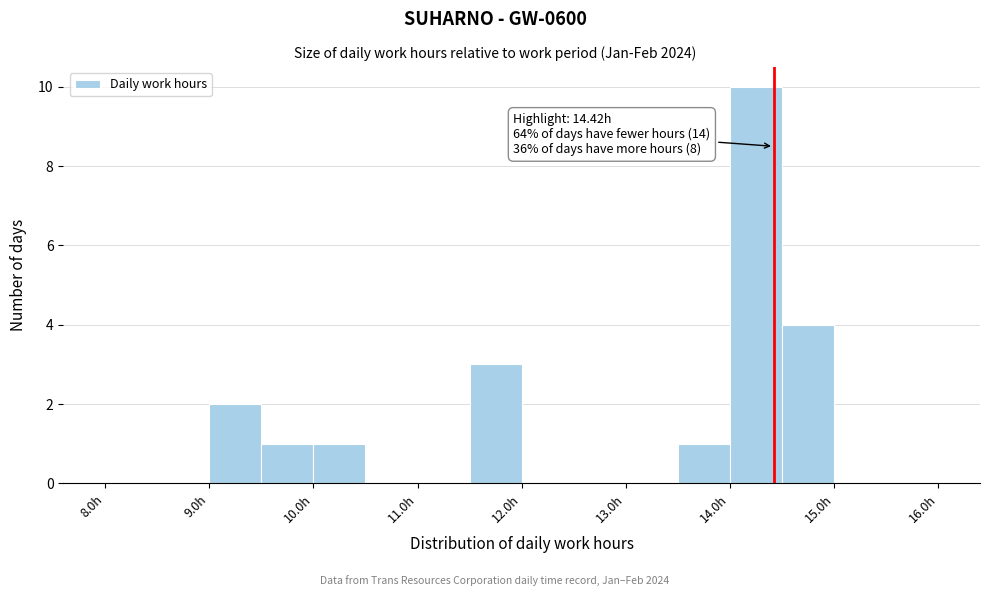

Over which range of the x-axis is the bar tallest?

14.0 to 14.5